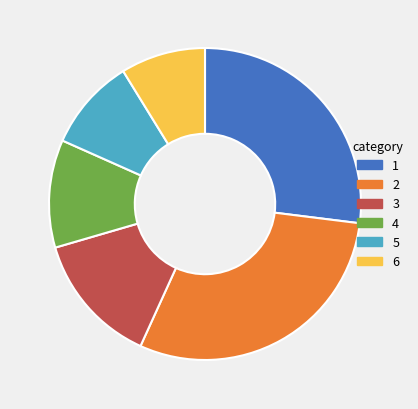

Is there a majority slice in this chart?

No